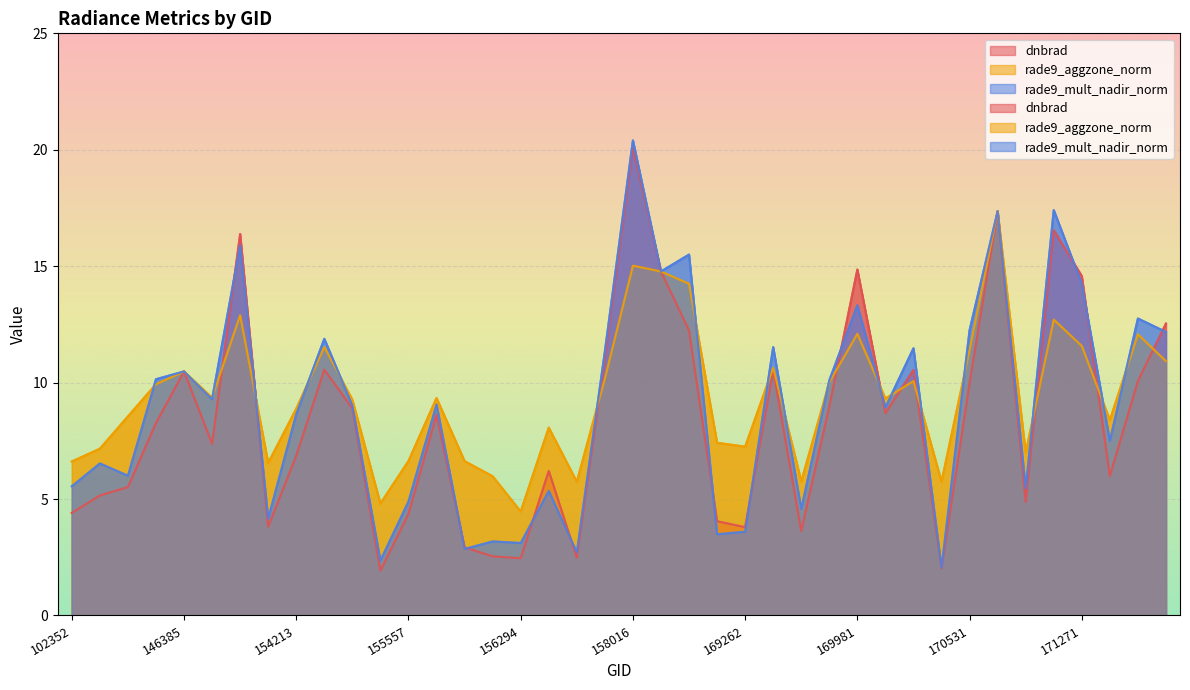

Between 155191 and 171638, which series saw the biggest shift?

rade9_mult_nadir_norm